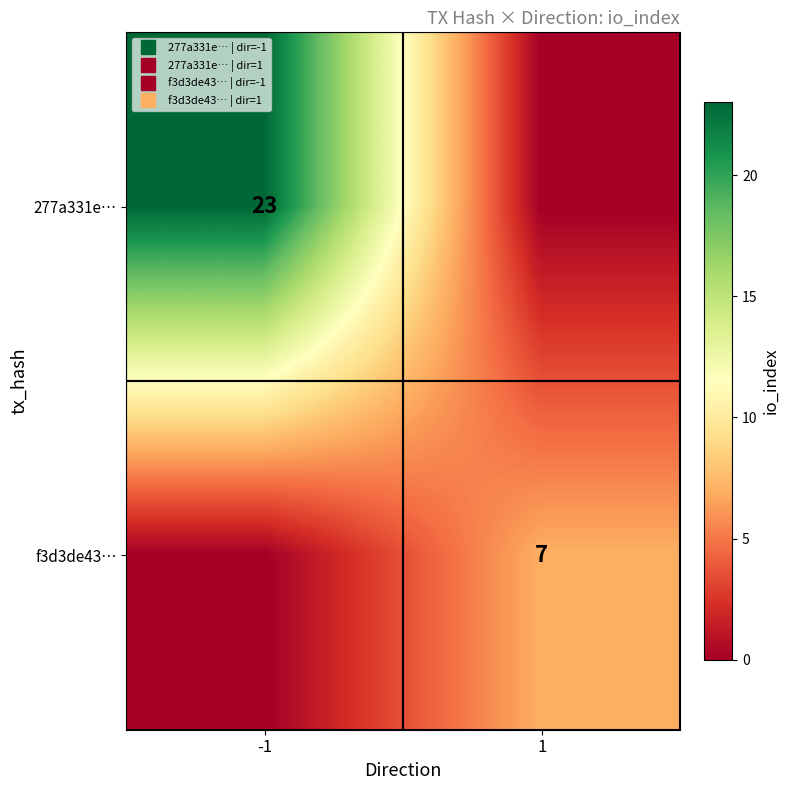

Which series has the largest total across all categories?

277a331e…